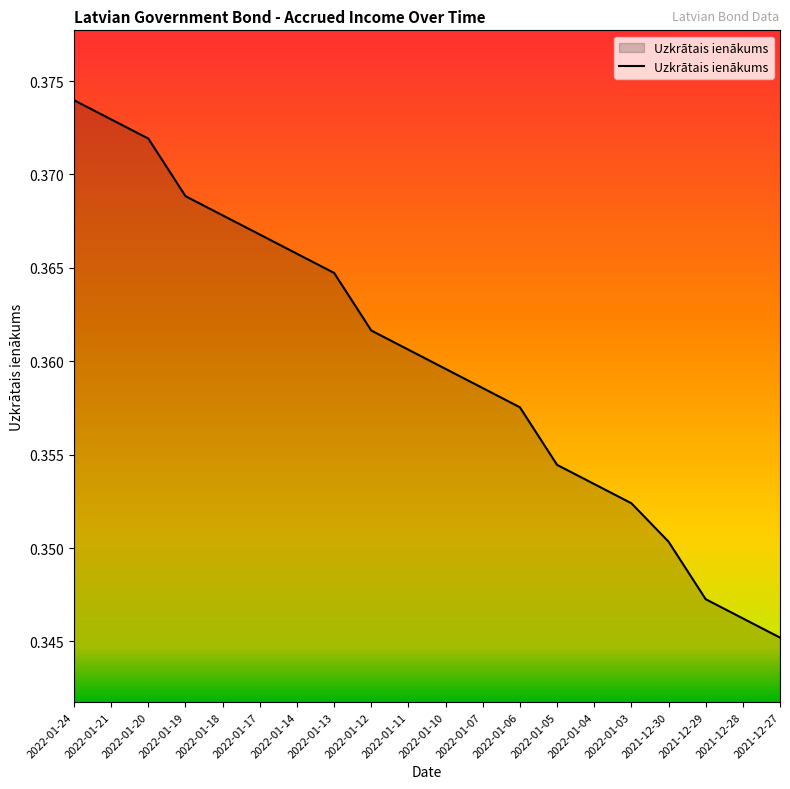

True or false: the data shows 0.2 at 2022-01-05.

False